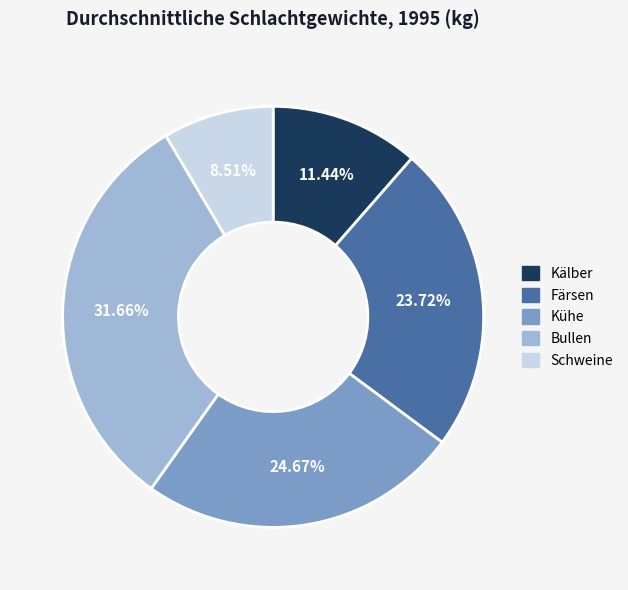

Count the number of slices in the pie.

5